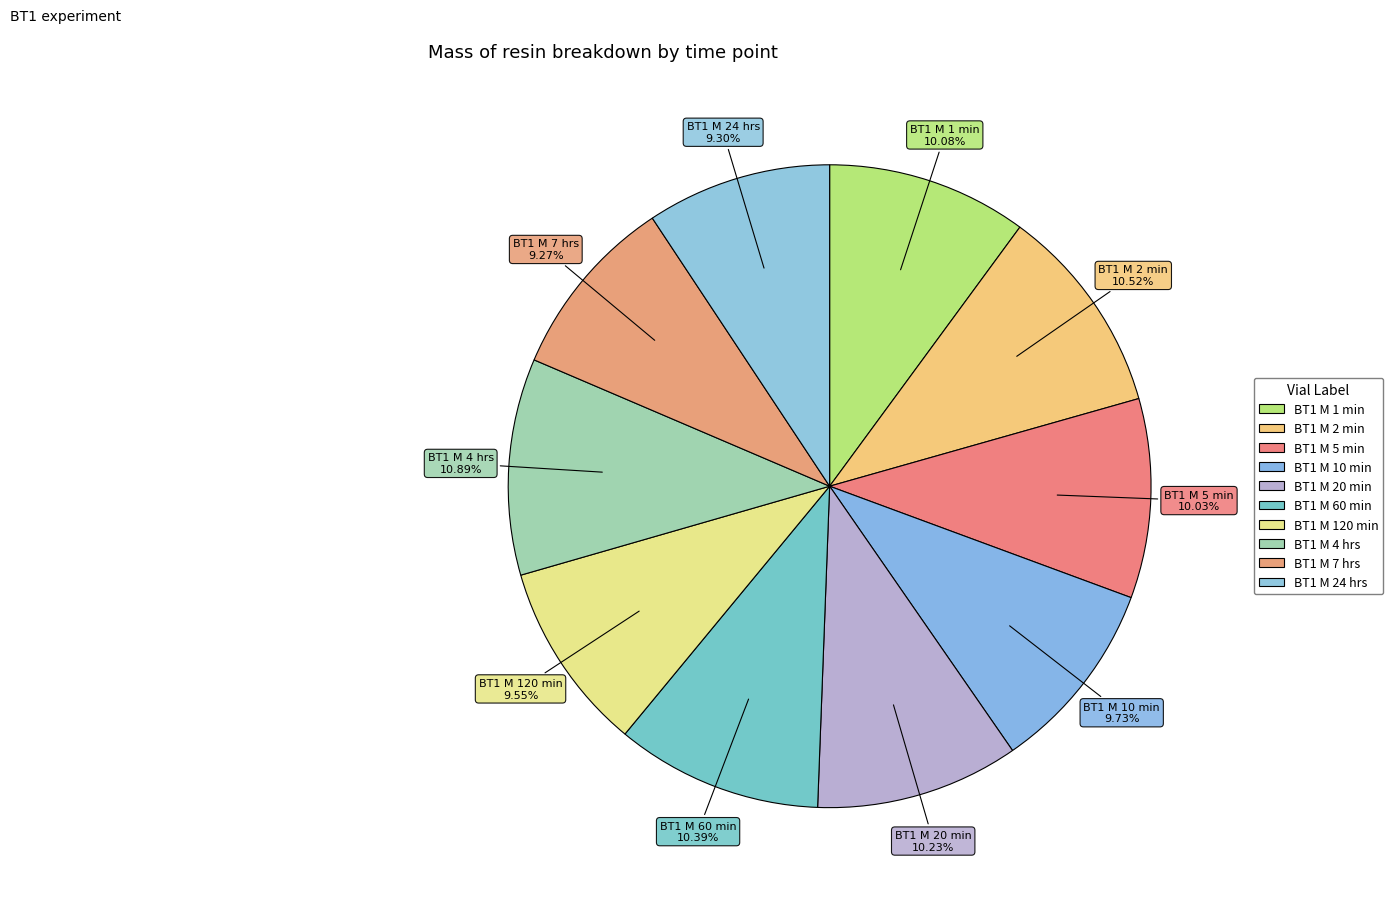

Does any single category account for the majority?

No